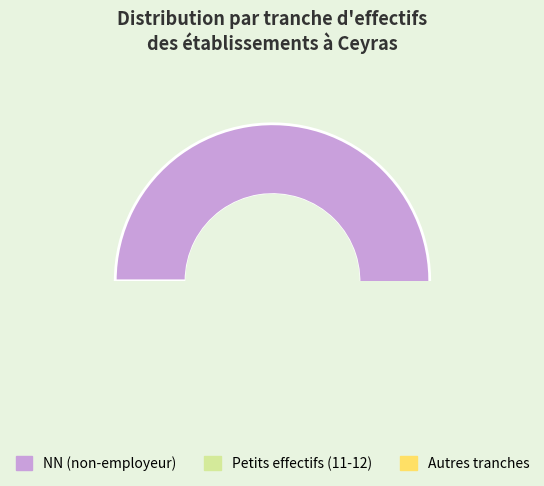

The NN slice represents 14% of the pie. True or false?

False